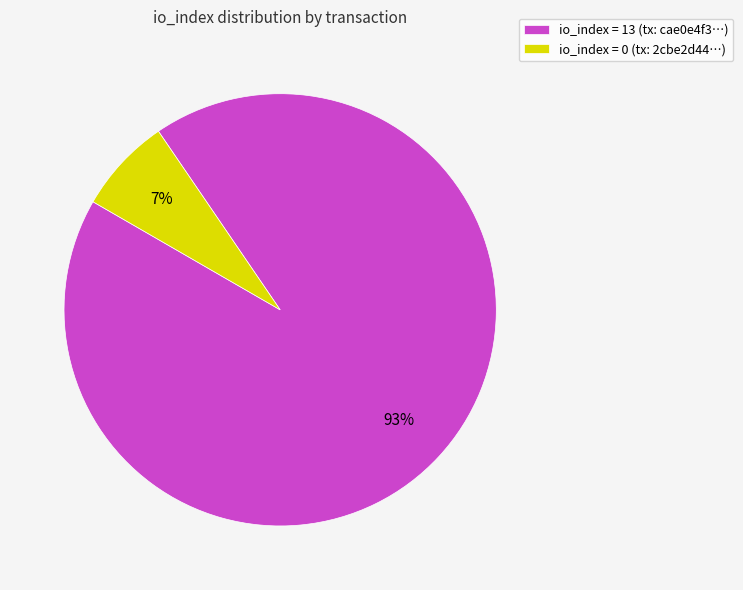

Rank the categories by value from highest to lowest.

io_index = 13 (tx: cae0e4f3…), io_index = 0 (tx: 2cbe2d44…)